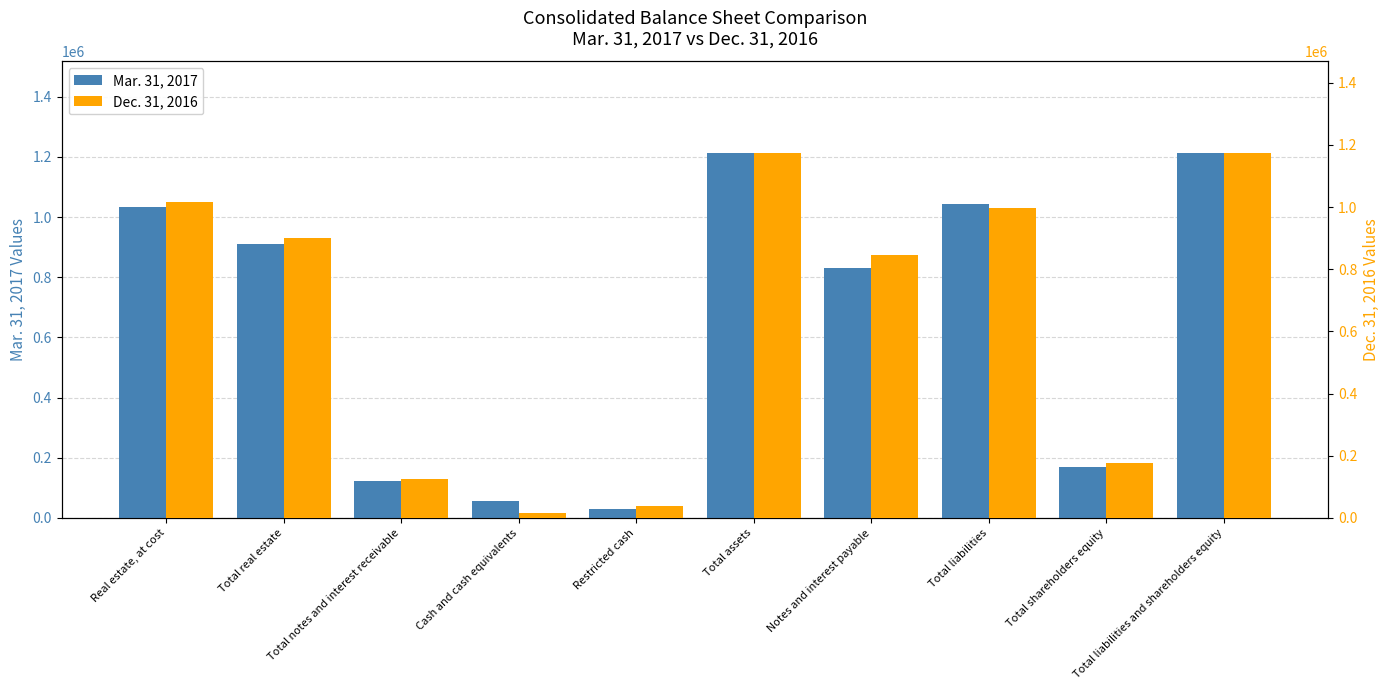

How many data points does each series have?

10